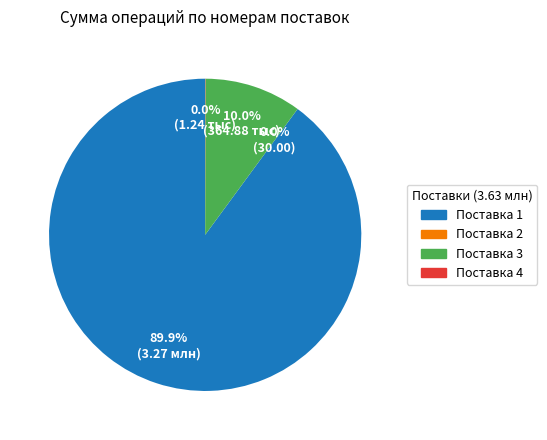

Is there any slice that represents more than half of the pie?

Yes